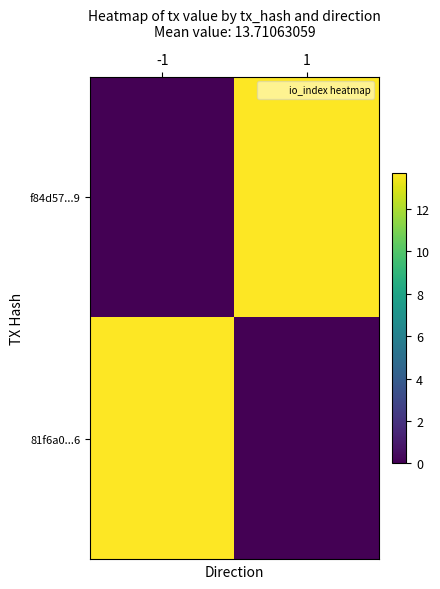

Which series has the largest range (max minus min)?

f84d57...9